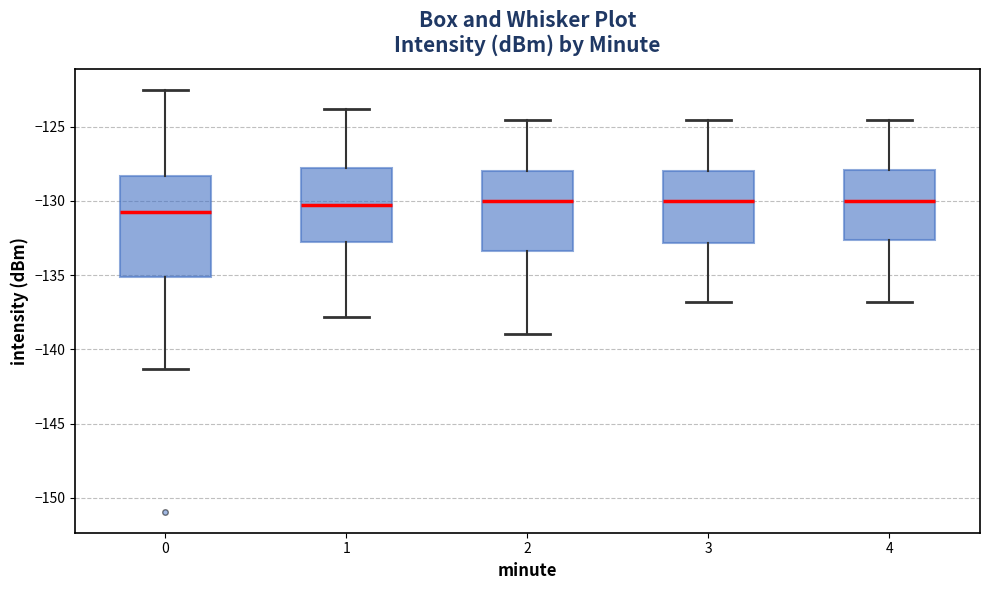

Reading left to right, read every box against the y-axis: the position of its median line, the range the box covers, and the ends of its whiskers. The values are not printed on the chart, so give them approximately, as read against the axis.

0: median -131.0, box -135.0 to -128.5, whiskers -141.5 to -122.5
1: median -130.5, box -133.0 to -128.0, whiskers -138.0 to -124.0
2: median -130.0, box -133.5 to -128.0, whiskers -139.0 to -124.5
3: median -130.0, box -133.0 to -128.0, whiskers -137.0 to -124.5
4: median -130.0, box -132.5 to -128.0, whiskers -137.0 to -124.5